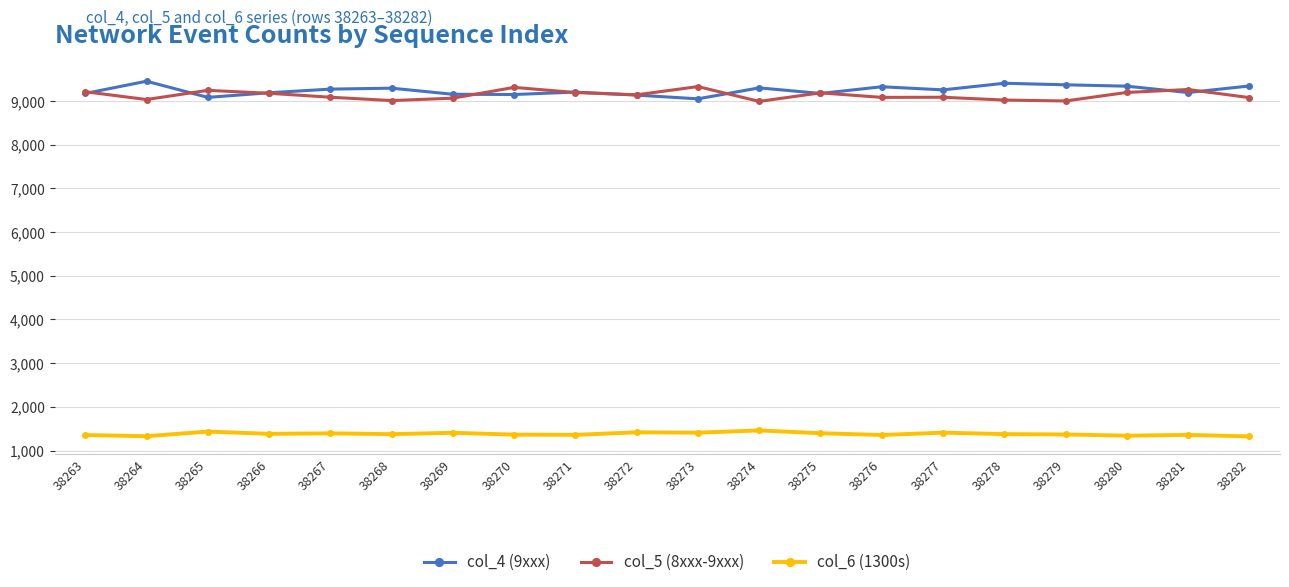

What is the greatest value displayed?

9451